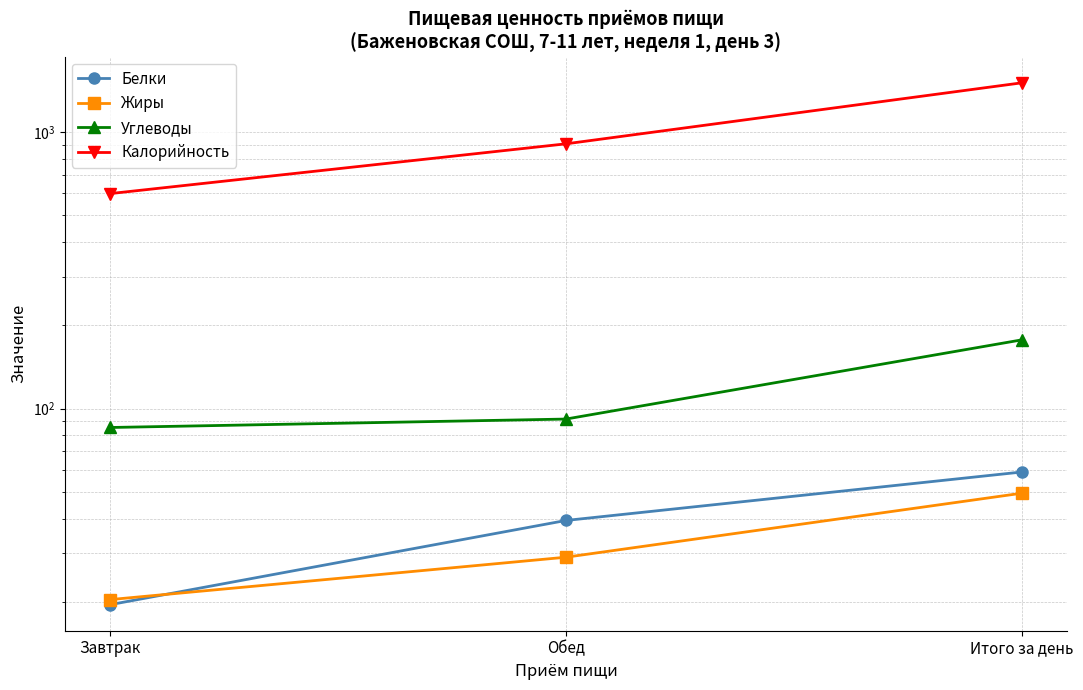

Reading left to right, transcribe all the data shown in this chart.

Белки: Завтрак=19.6	Обед=39.4	Итого за день=58.9
Жиры: Завтрак=20.4	Обед=29.0	Итого за день=49.4
Углеводы: Завтрак=85.4	Обед=91.6	Итого за день=177.0
Калорийность: Завтрак=598.2	Обед=905.1	Итого за день=1503.3